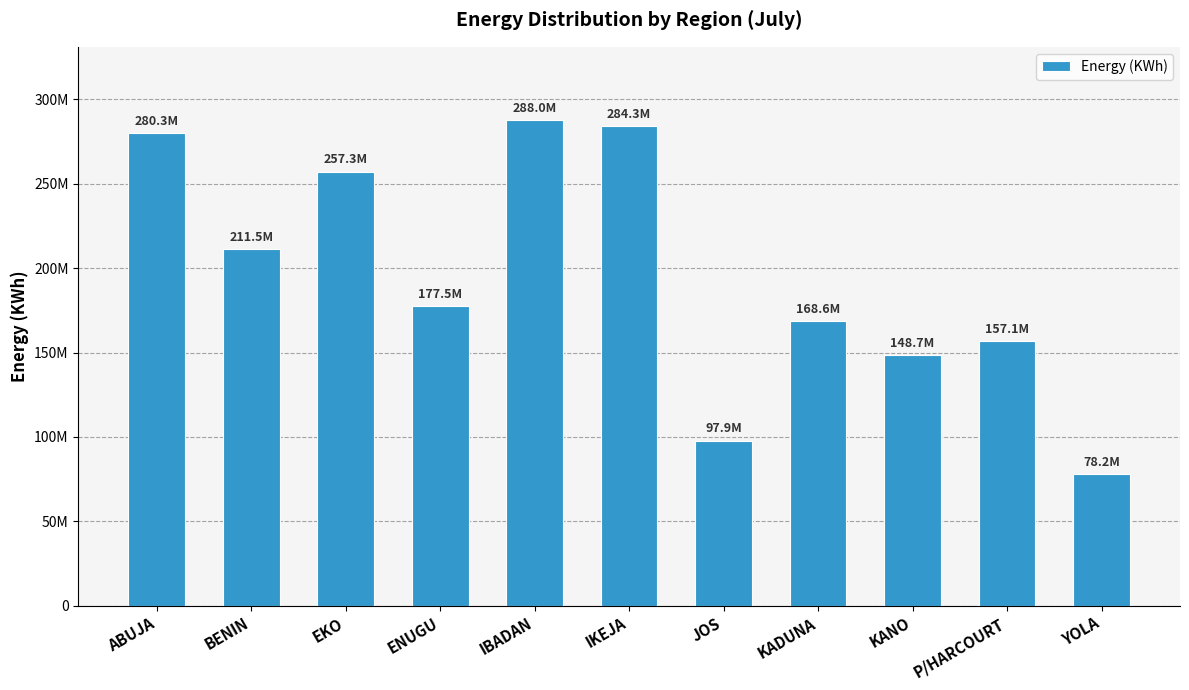

Reading right to left, list all the values displayed in this chart.

78245200	157103210	148722580	168632980	97884780	284318920	287999480	177516730	257299270	211496640	280334510